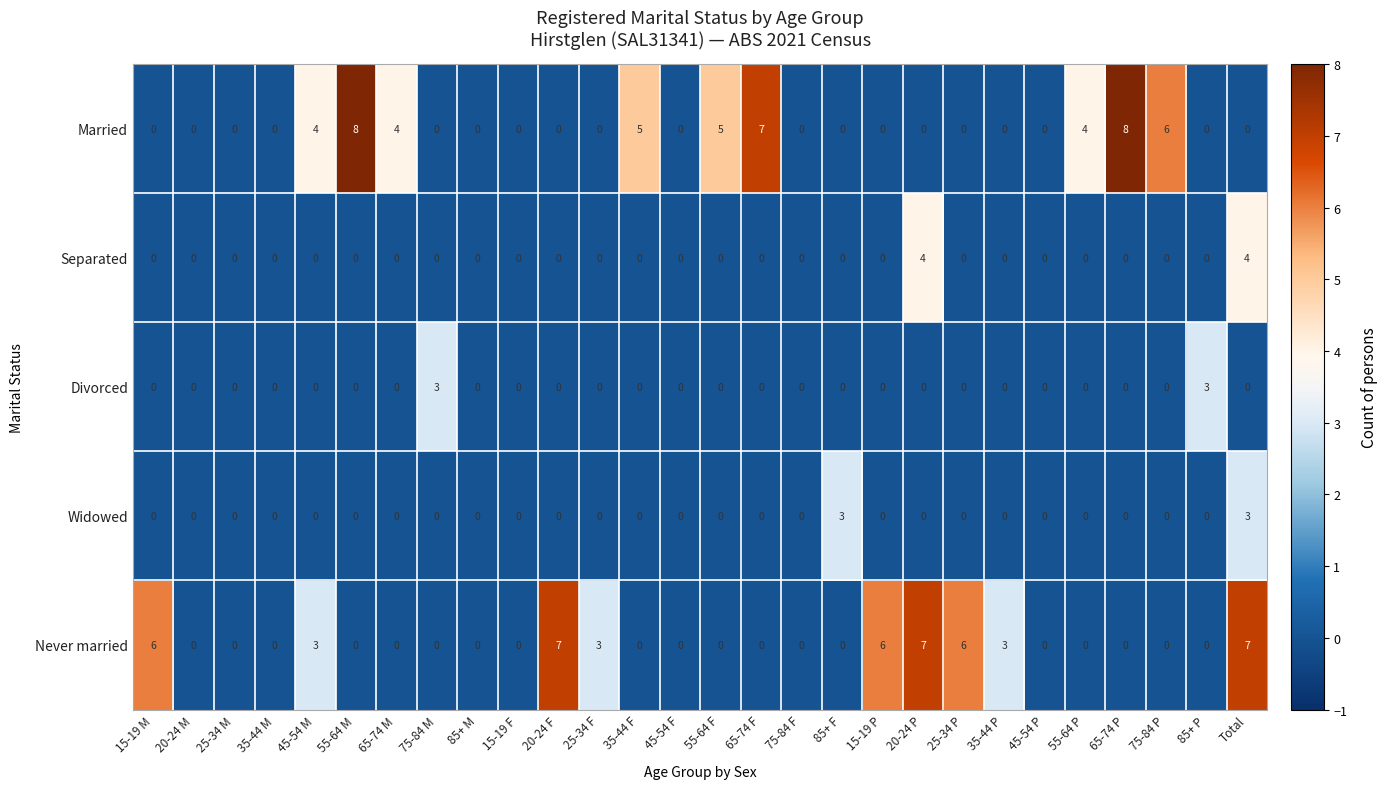

What is the maximum value shown in the chart?

8